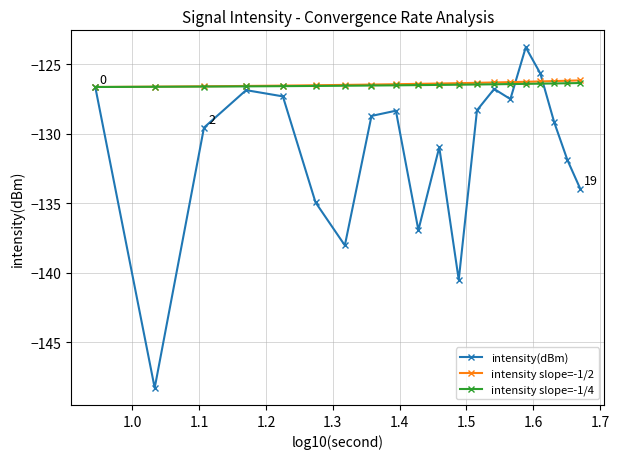

Which series has the largest range (max minus min)?

intensity(dBm)